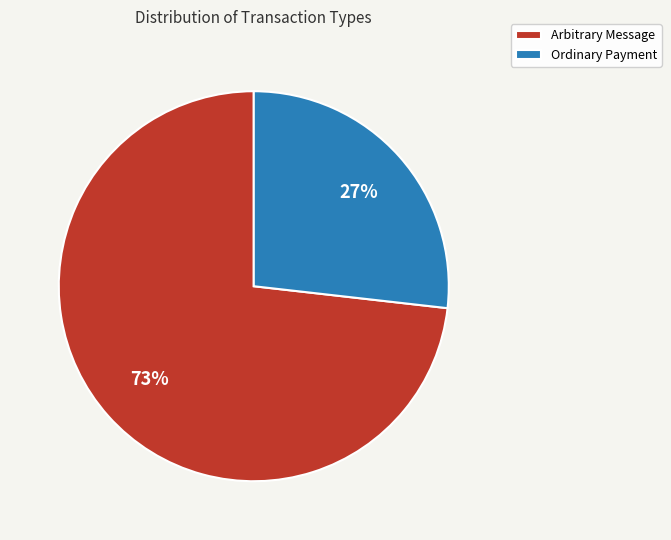

How many segments does this pie chart have?

2